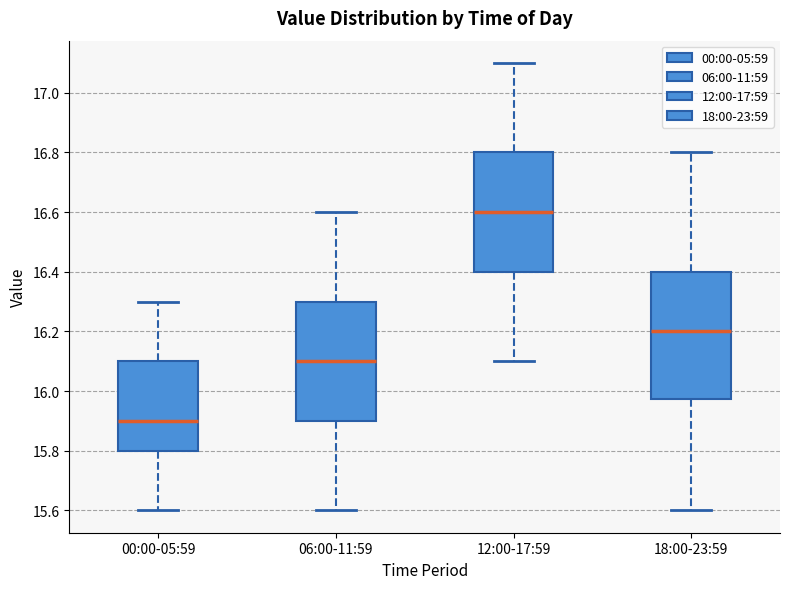

Reading left to right, transcribe this box plot: for each box, give where its median line is, the range the box spans, and where its two whiskers end, as read against the y-axis. The values are not printed on the chart, so give them approximately, as read against the axis.

00:00-05:59: median 15.90, box 15.80 to 16.10, whiskers 15.60 to 16.30
06:00-11:59: median 16.10, box 15.90 to 16.30, whiskers 15.60 to 16.60
12:00-17:59: median 16.60, box 16.40 to 16.80, whiskers 16.10 to 17.10
18:00-23:59: median 16.20, box 15.98 to 16.40, whiskers 15.60 to 16.80